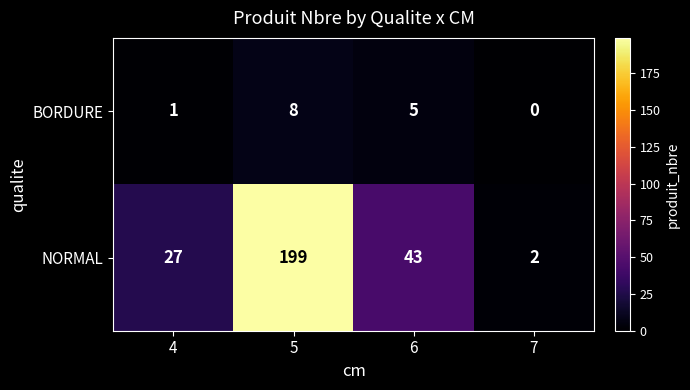

What is the difference between the second highest and second lowest values in the BORDURE series?

4